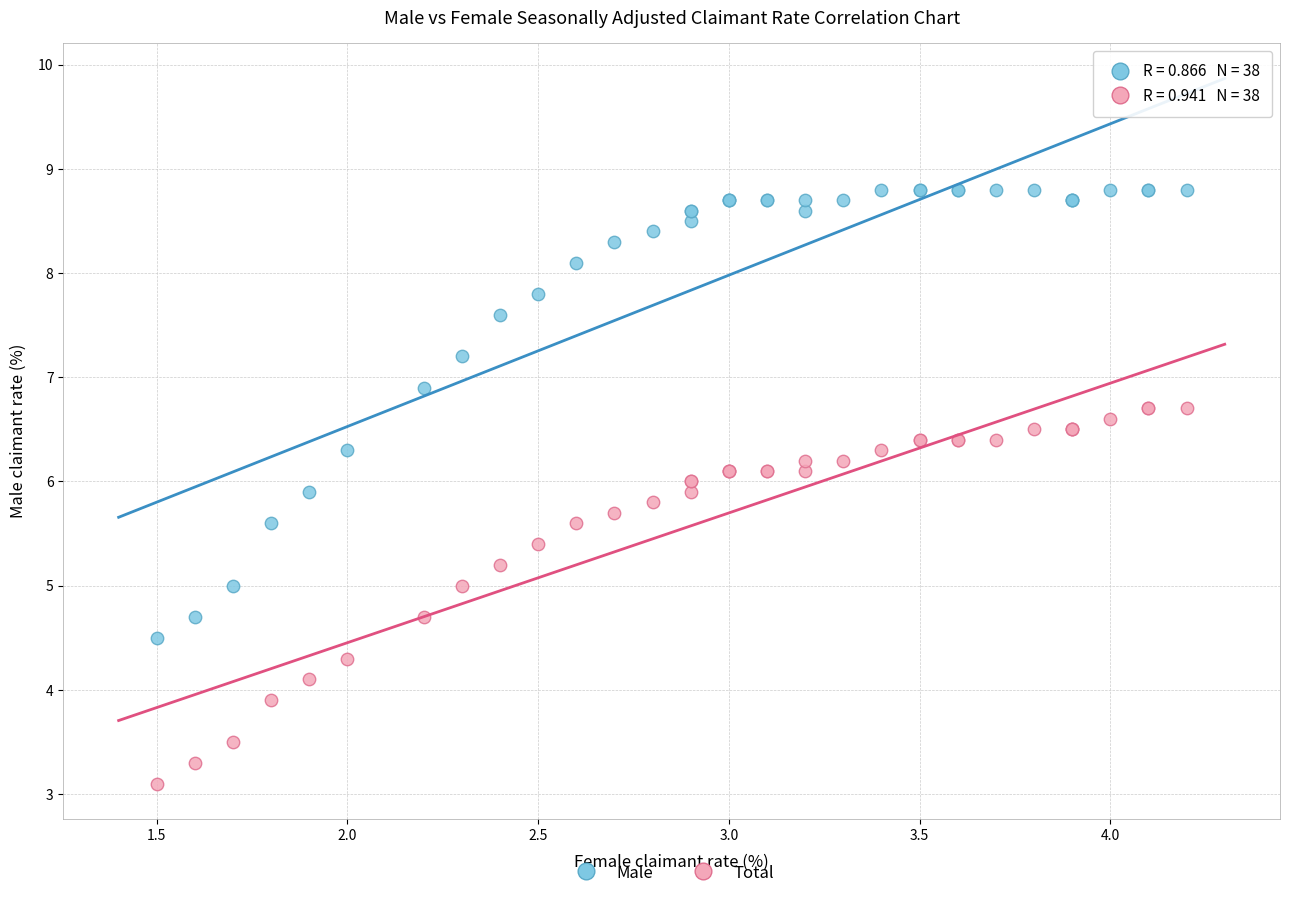

Which series has the widest spread of Y values?

Male